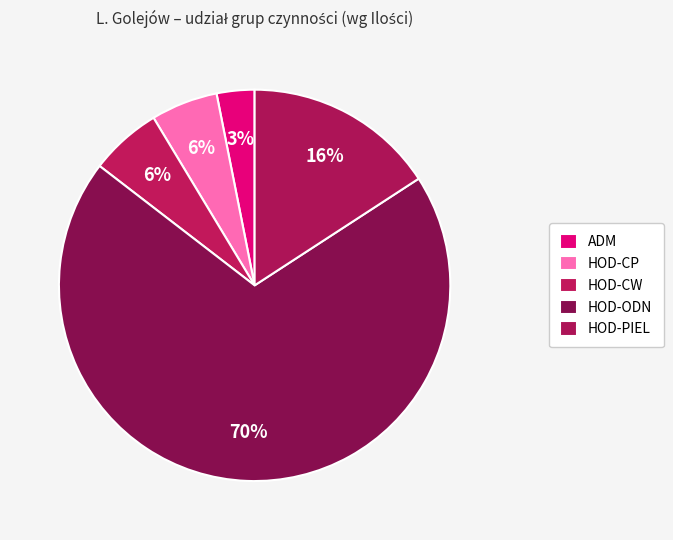

What percentage is the HOD-CW slice, to the nearest percent?

6%